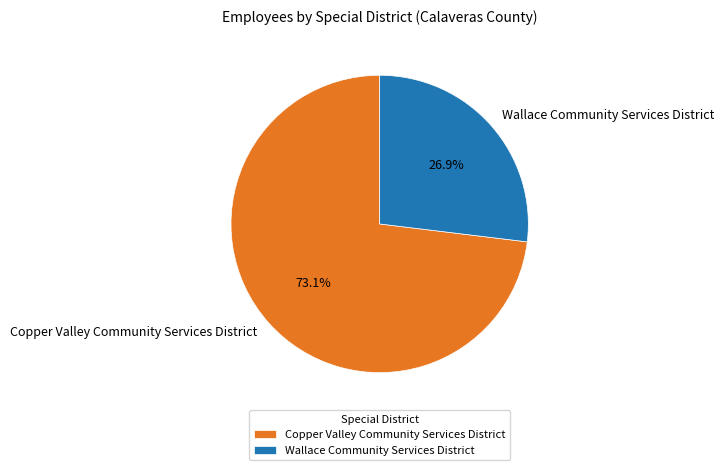

How many slices are in this pie chart?

2